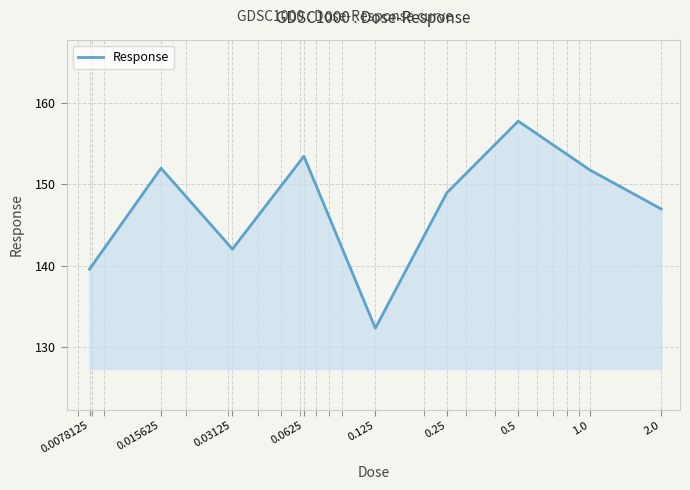

What is the maximum value shown in the chart?

157.8